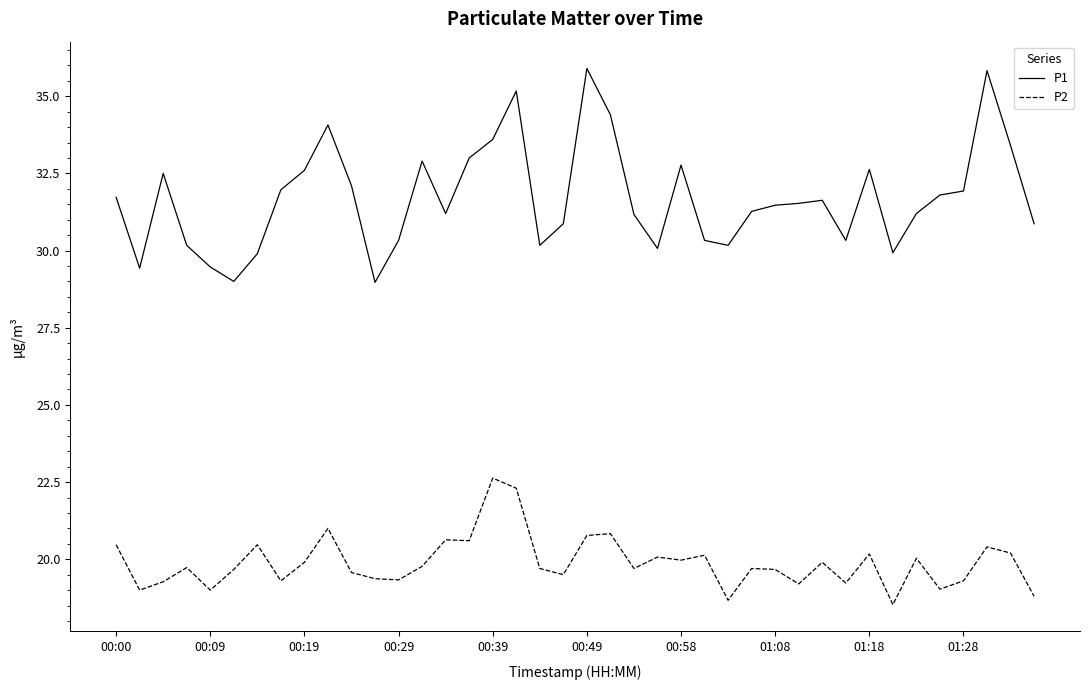

True or false: P2 and P1 cross at least once.

False